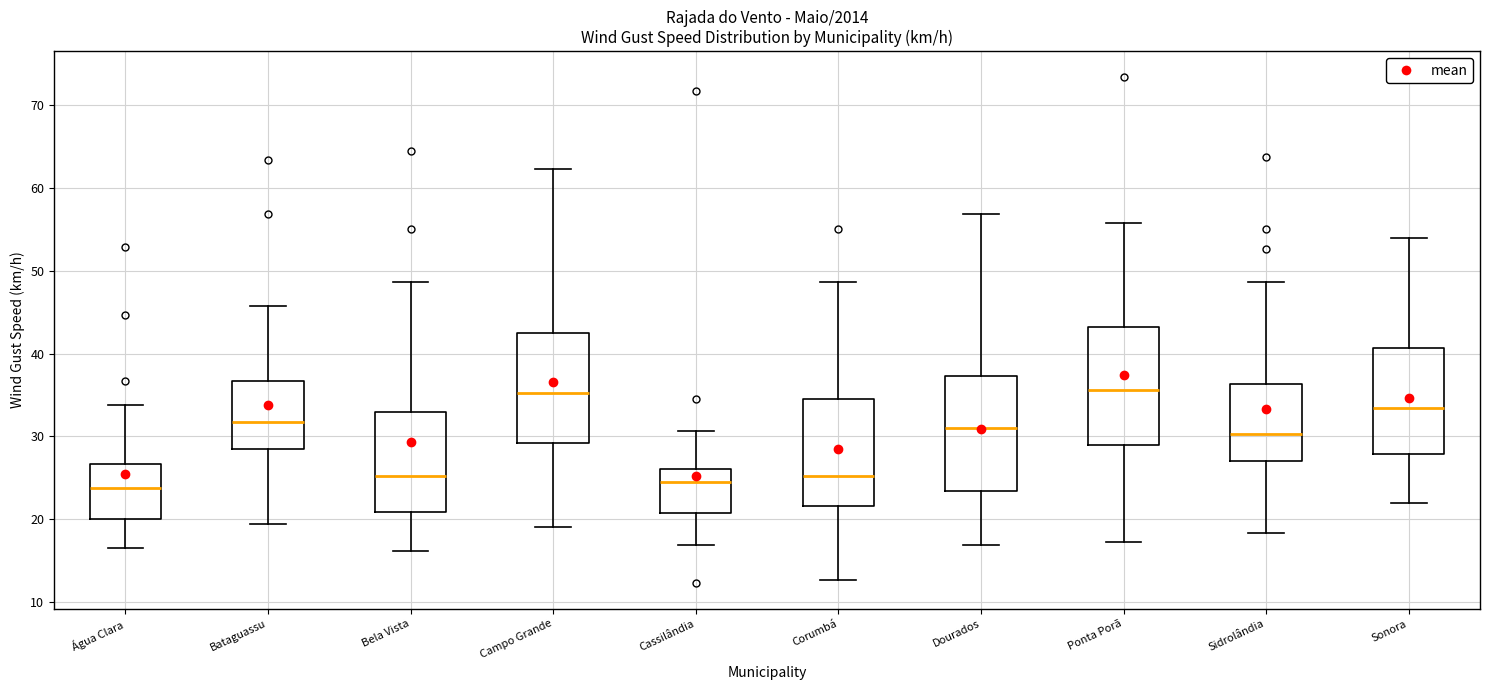

Reading left to right, transcribe this box plot: for each box, give where its median line is, the range the box spans, and where its two whiskers end, as read against the y-axis. The values are not printed on the chart, so give them approximately, as read against the axis.

Água Clara: median 24, box 20 to 27, whiskers 17 to 34
Bataguassu: median 32, box 28 to 37, whiskers 19 to 46
Bela Vista: median 25, box 21 to 33, whiskers 16 to 49
Campo Grande: median 35, box 29 to 42, whiskers 19 to 62
Cassilândia: median 24, box 21 to 26, whiskers 17 to 31
Corumbá: median 25, box 22 to 35, whiskers 13 to 49
Dourados: median 31, box 23 to 37, whiskers 17 to 57
Ponta Porã: median 36, box 29 to 43, whiskers 17 to 56
Sidrolândia: median 30, box 27 to 36, whiskers 18 to 49
Sonora: median 33, box 28 to 41, whiskers 22 to 54